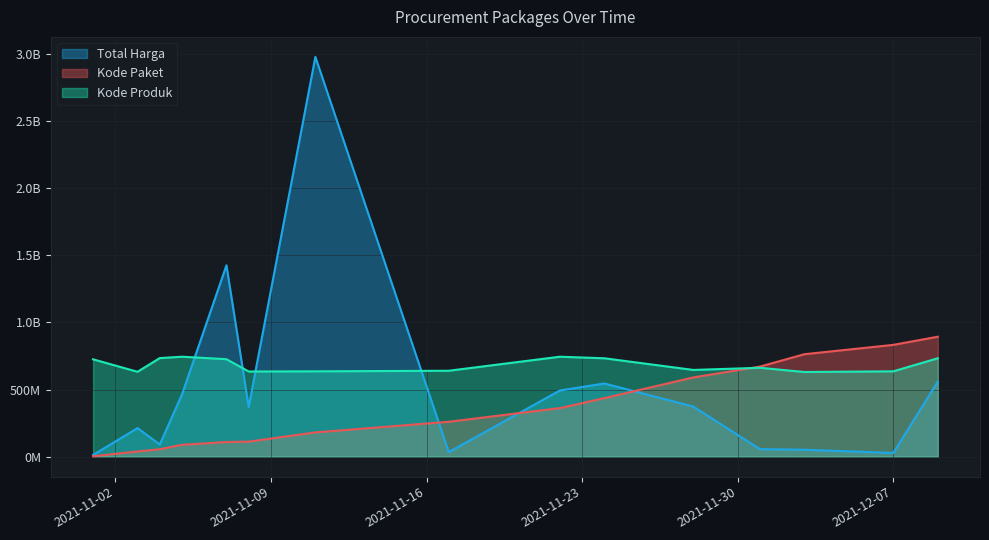

What position from the right is 2021-11-08?

10